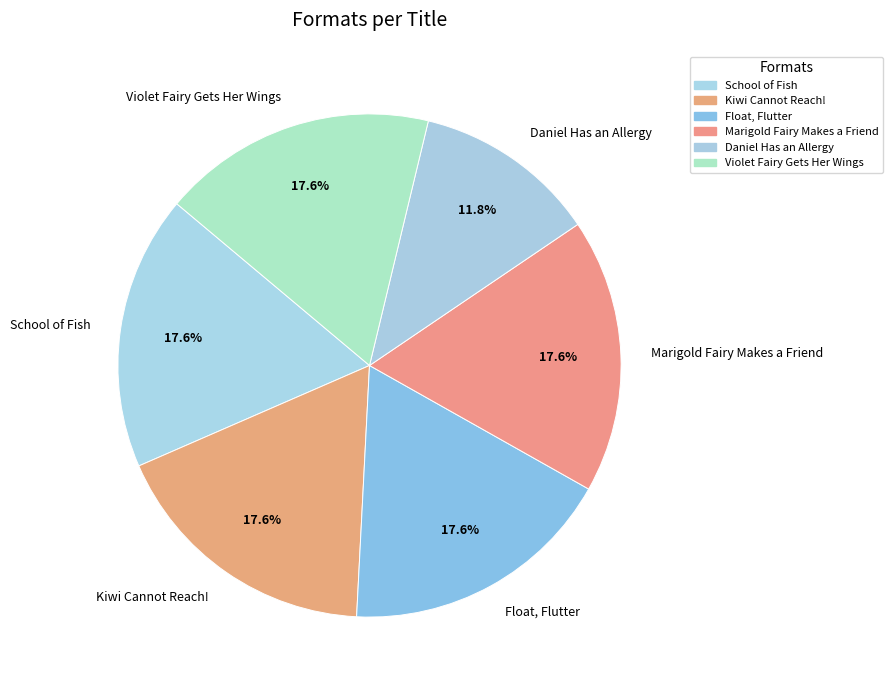

How many segments does this pie chart have?

6